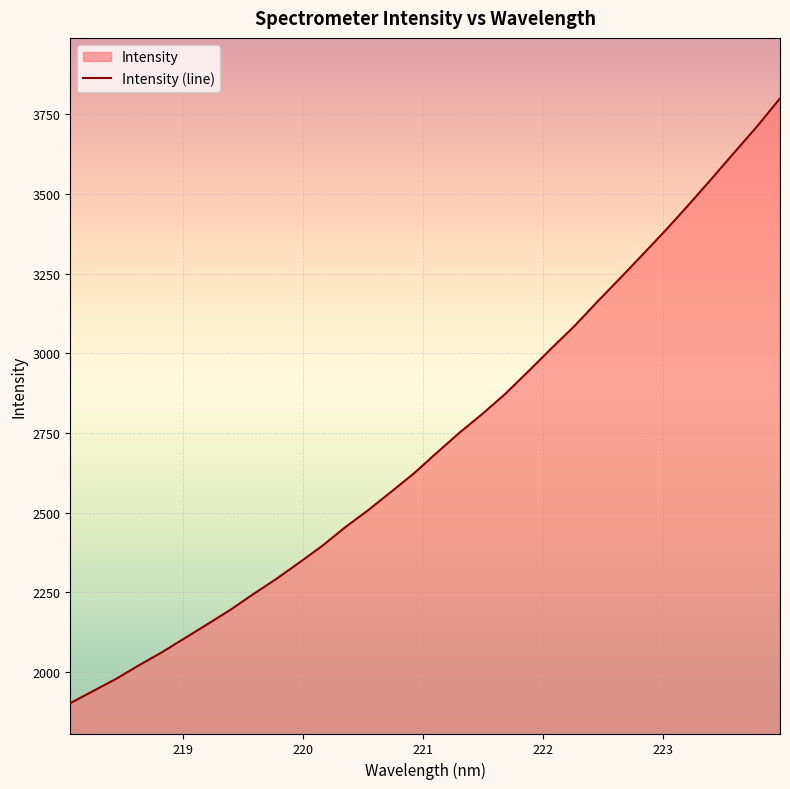

Reading left to right, list all the values displayed in this chart.

1902.5	1940.7	1978.8	2021.6	2062.4	2106.7	2151.1	2196.1	2245.4	2293.0	2344.0	2396.5	2454.7	2508.1	2565.5	2623.7	2688.5	2751.9	2810.9	2873.8	2944.0	3015.5	3085.0	3161.2	3235.4	3310.6	3386.8	3466.0	3547.6	3630.6	3712.8	3800.3